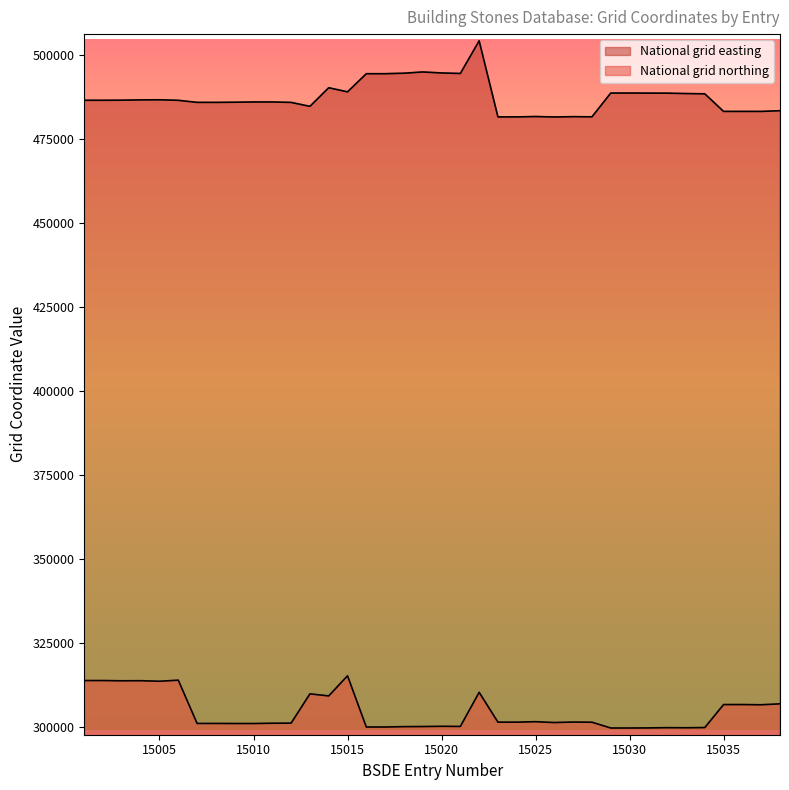

True or false: National grid northing has more than 1 interior local peaks.

True